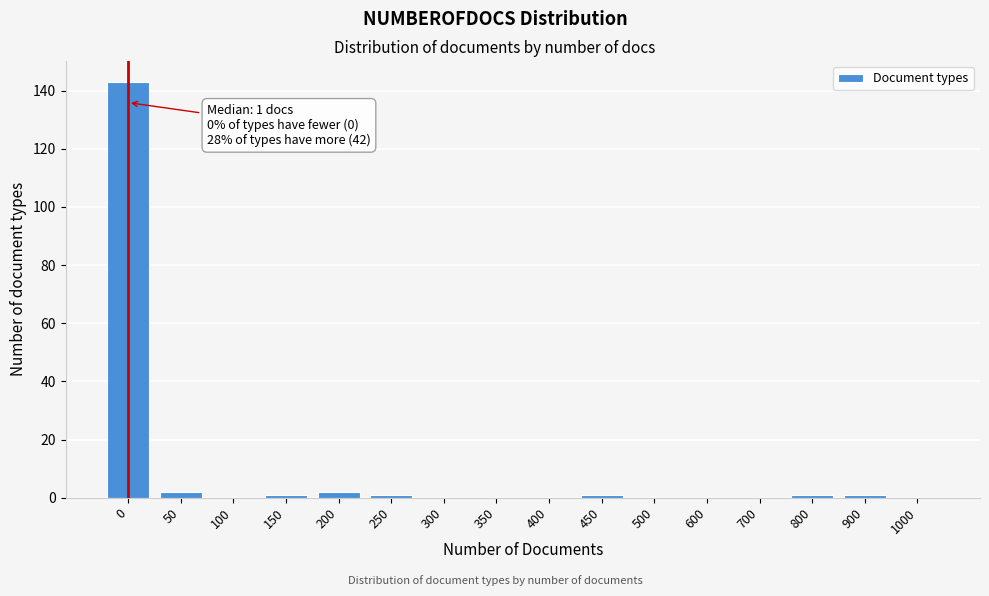

Reading right to left, extract all data points from this chart.

1000=0	900=1	800=1	700=0	600=0	500=0	450=1	400=0	350=0	300=0	250=1	200=2	150=1	100=0	50=2	0=143